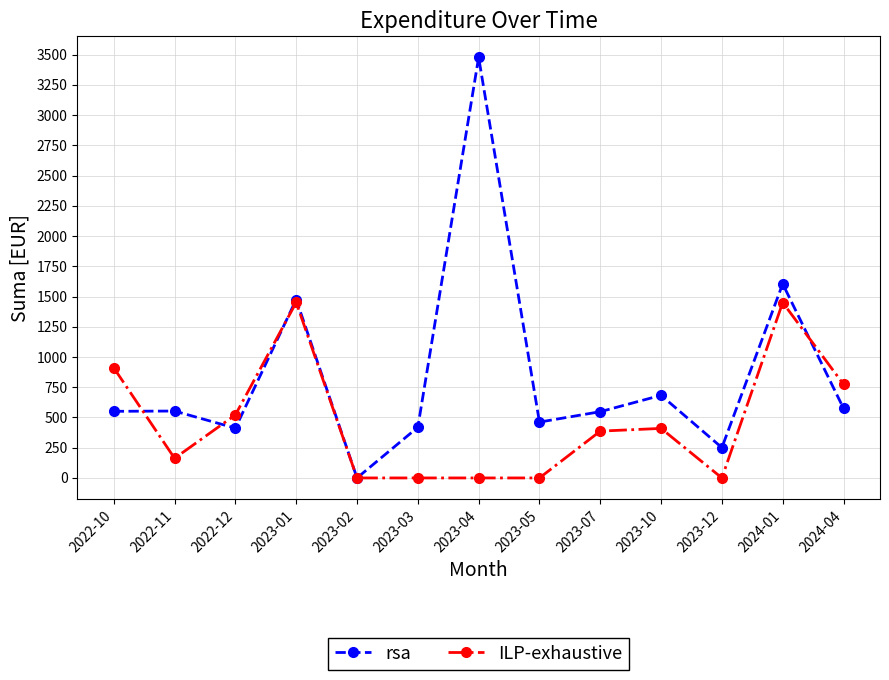

Where is the first local minimum for rsa?

2022-12